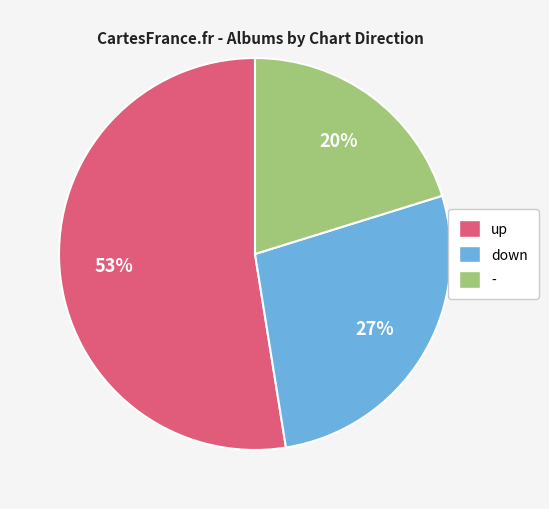

Does down represent more than half of the total?

No